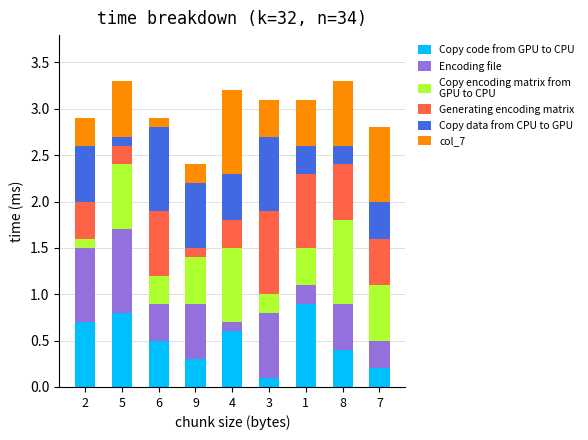

What is the total value across all series at 6?

2.9